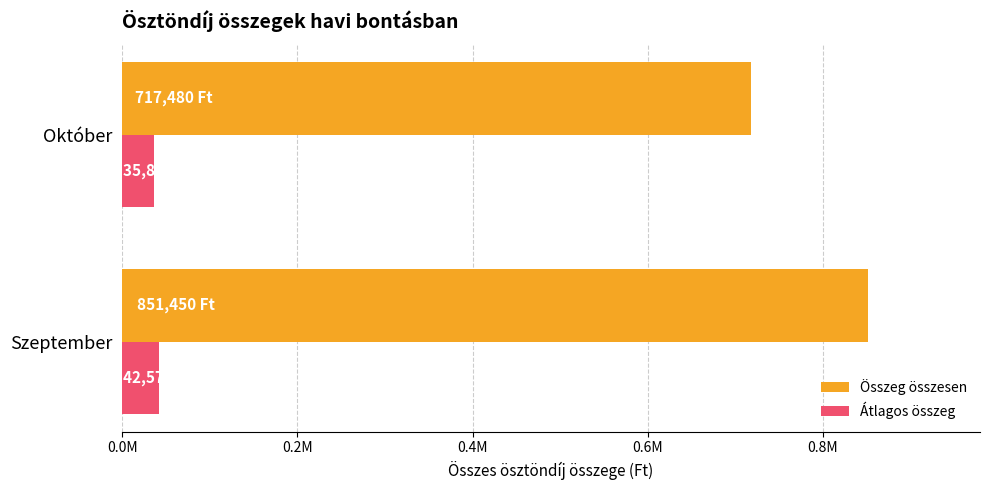

What are all the series names shown in the legend?

Összeg összesen, Átlagos összeg